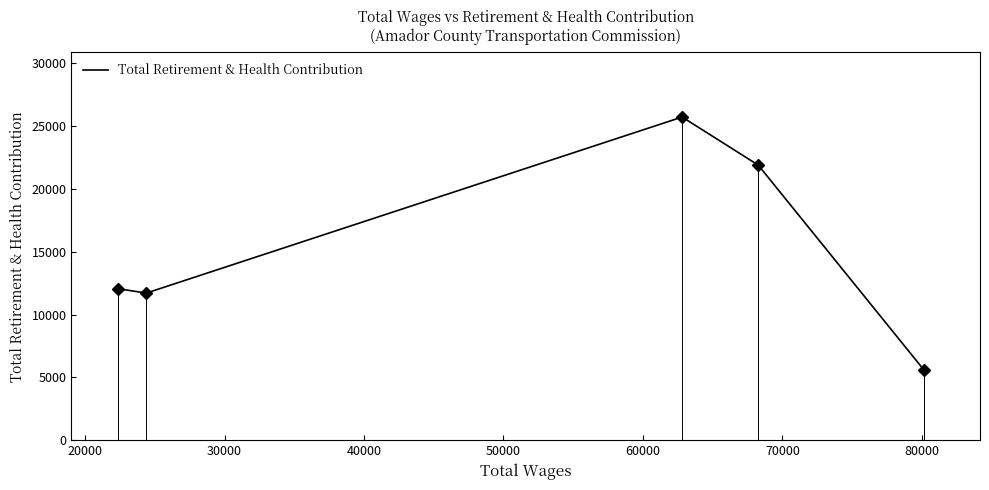

What is the average value?

15401